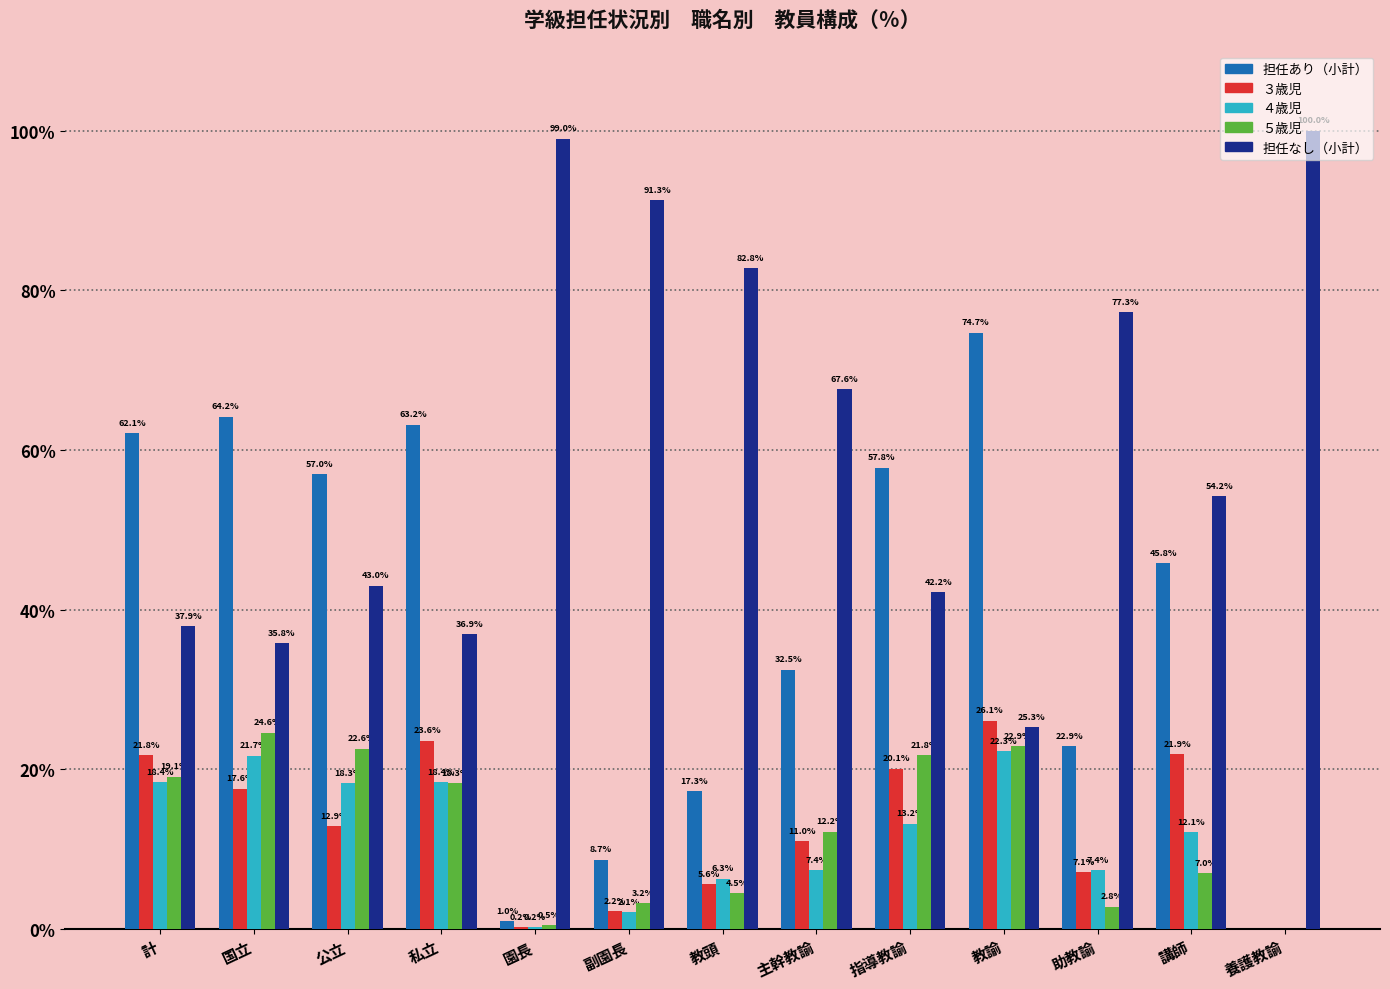

Between 計 and 私立, which series saw the biggest shift?

３歳児